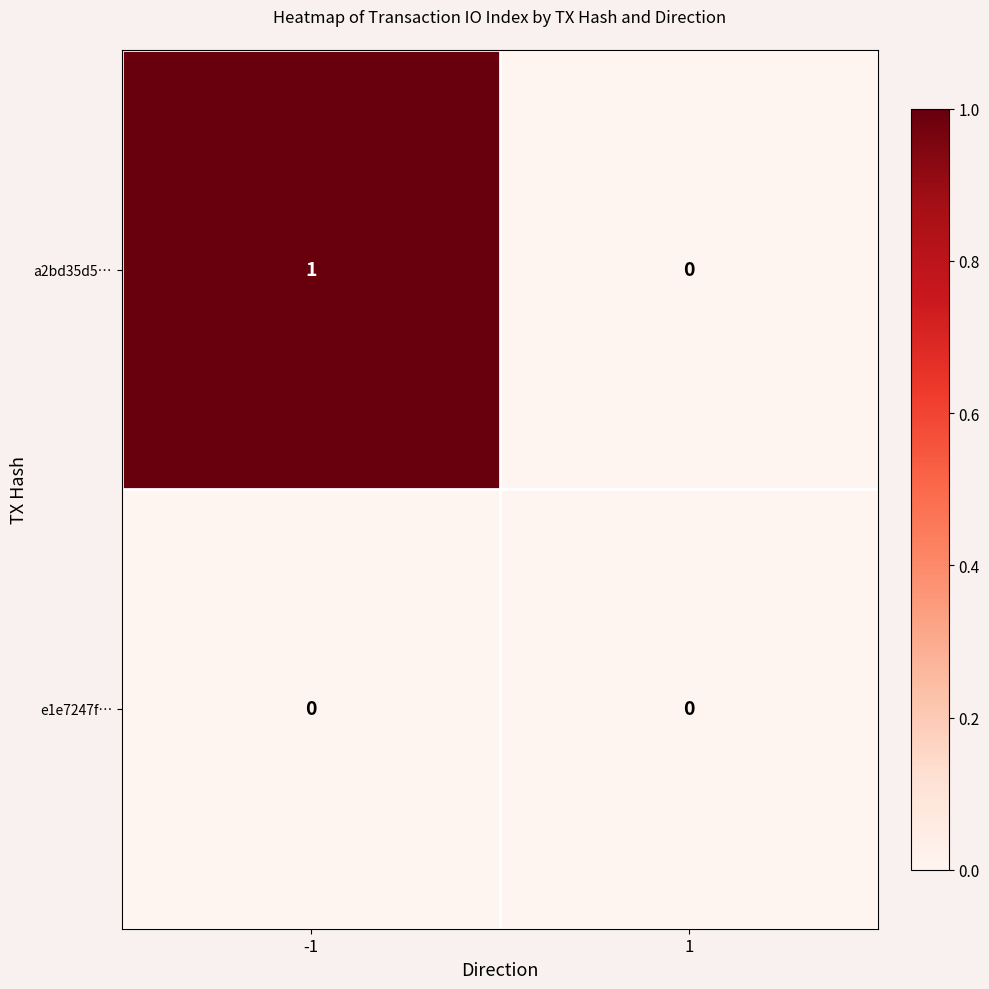

Reading left to right, transcribe all the data shown in this chart.

a2bd35d5…: -1=1	1=0
e1e7247f…: -1=0	1=0